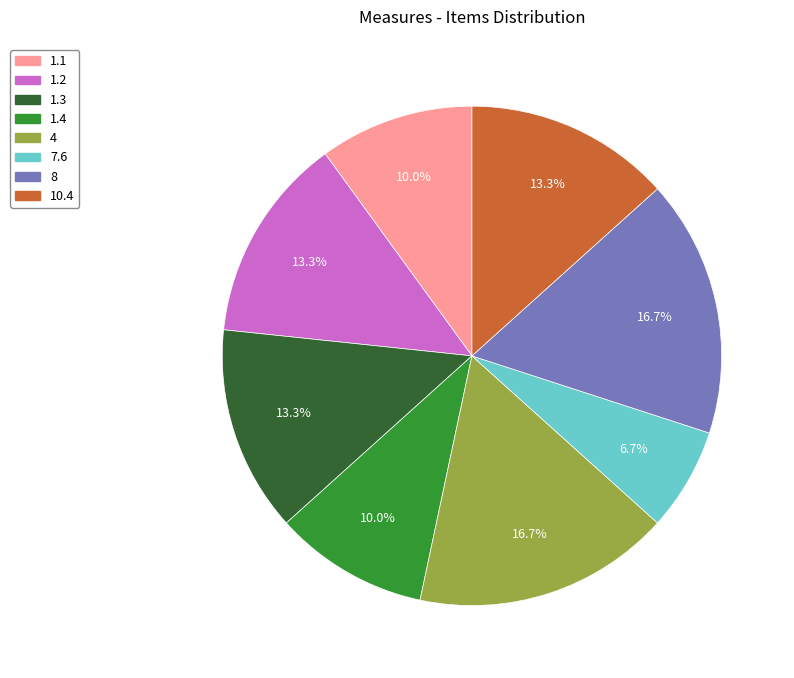

Approximately how many times larger is the value at 10.4 compared to 1.2?

1.0